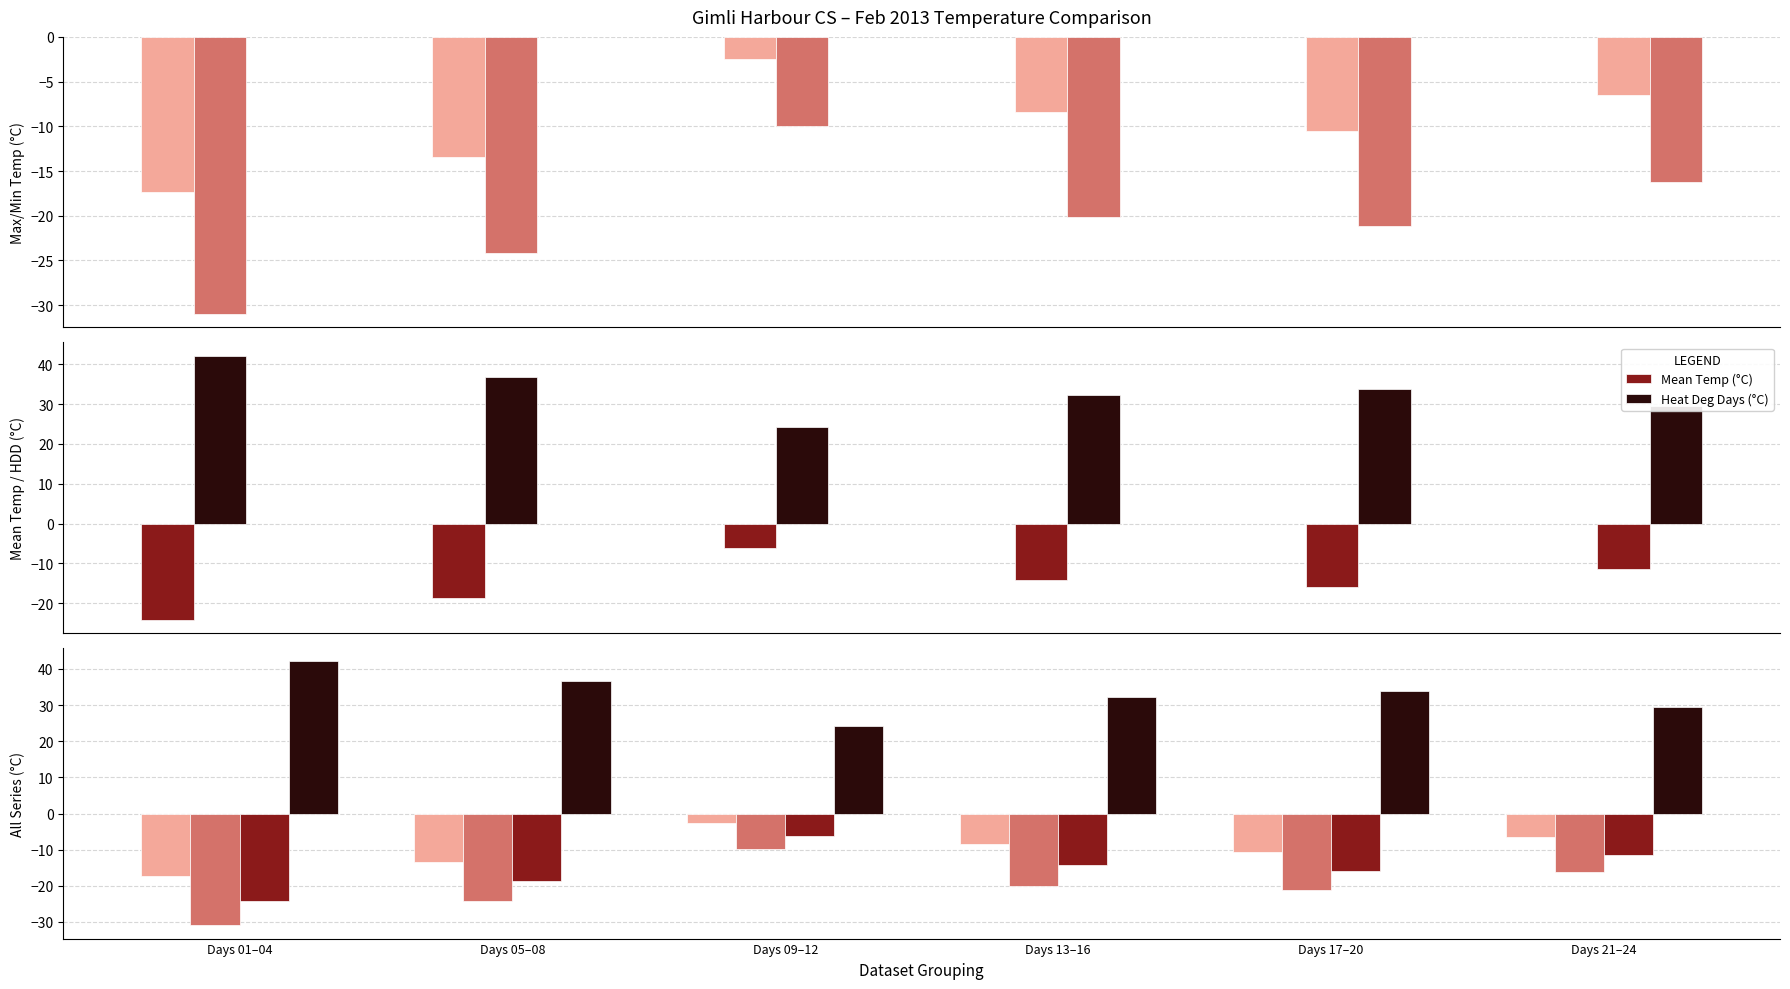

What is the maximum value for Max Temp (°C)?

-2.5